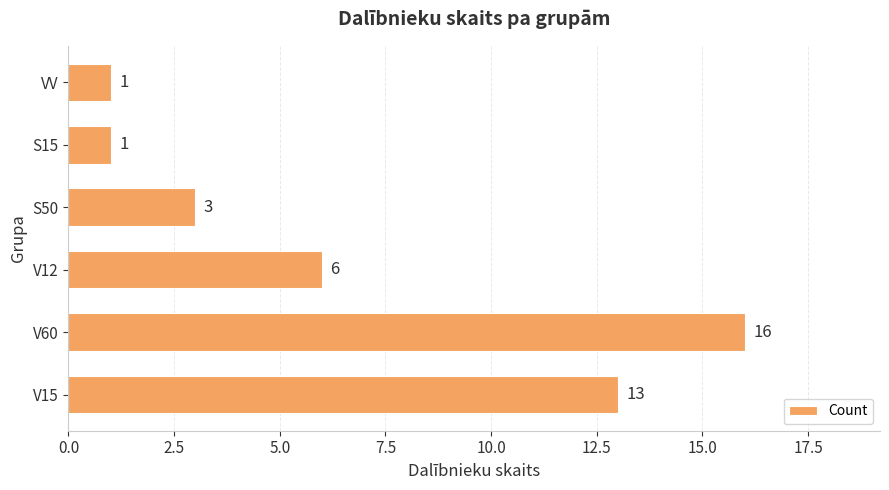

How many series are shown in this chart?

1